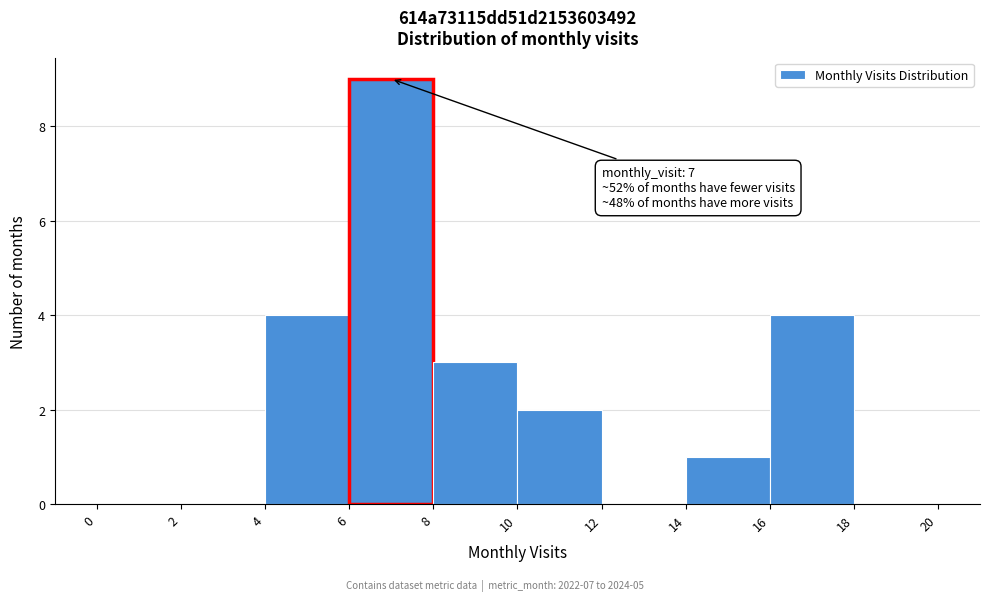

Over which range of the x-axis is the bar tallest?

6 to 8